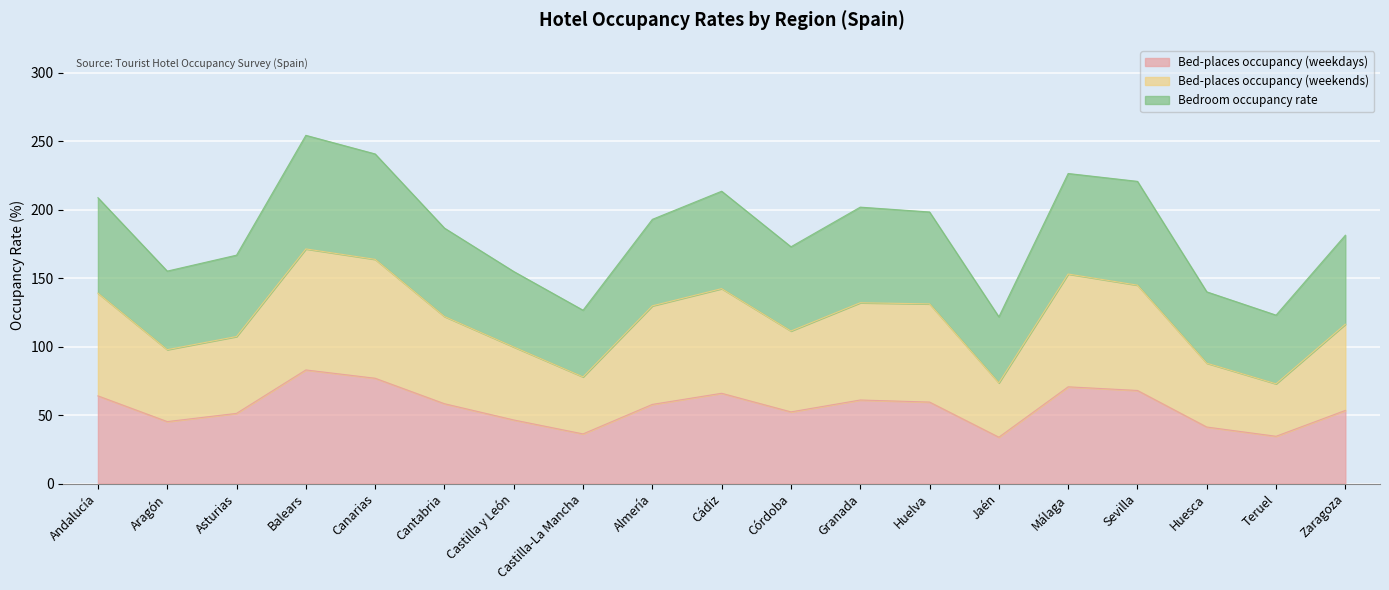

True or false: Bed-places occupancy (weekdays) has a value of 41.3 at Huesca.

True